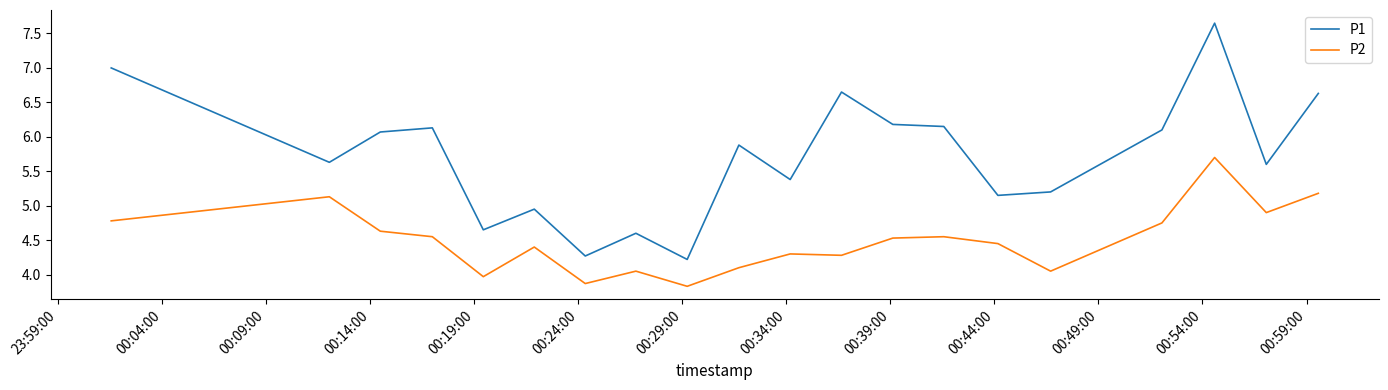

What is the smallest value displayed?

3.8